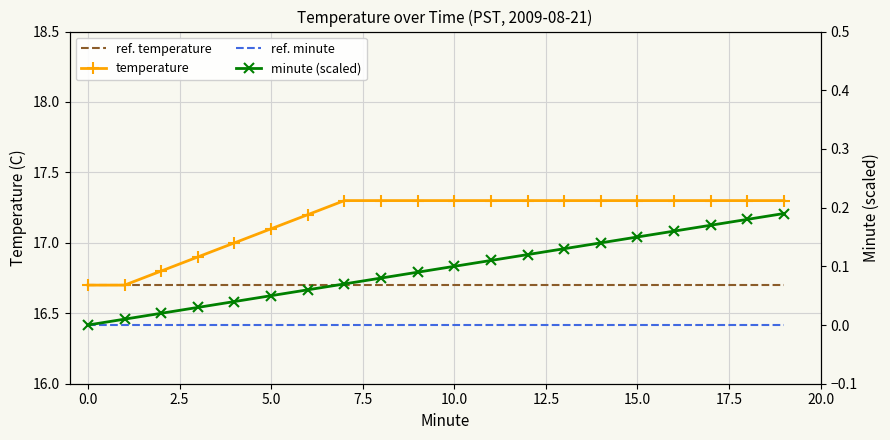

What are all the series names shown in the legend?

ref. temperature, temperature, ref. minute, minute (scaled)